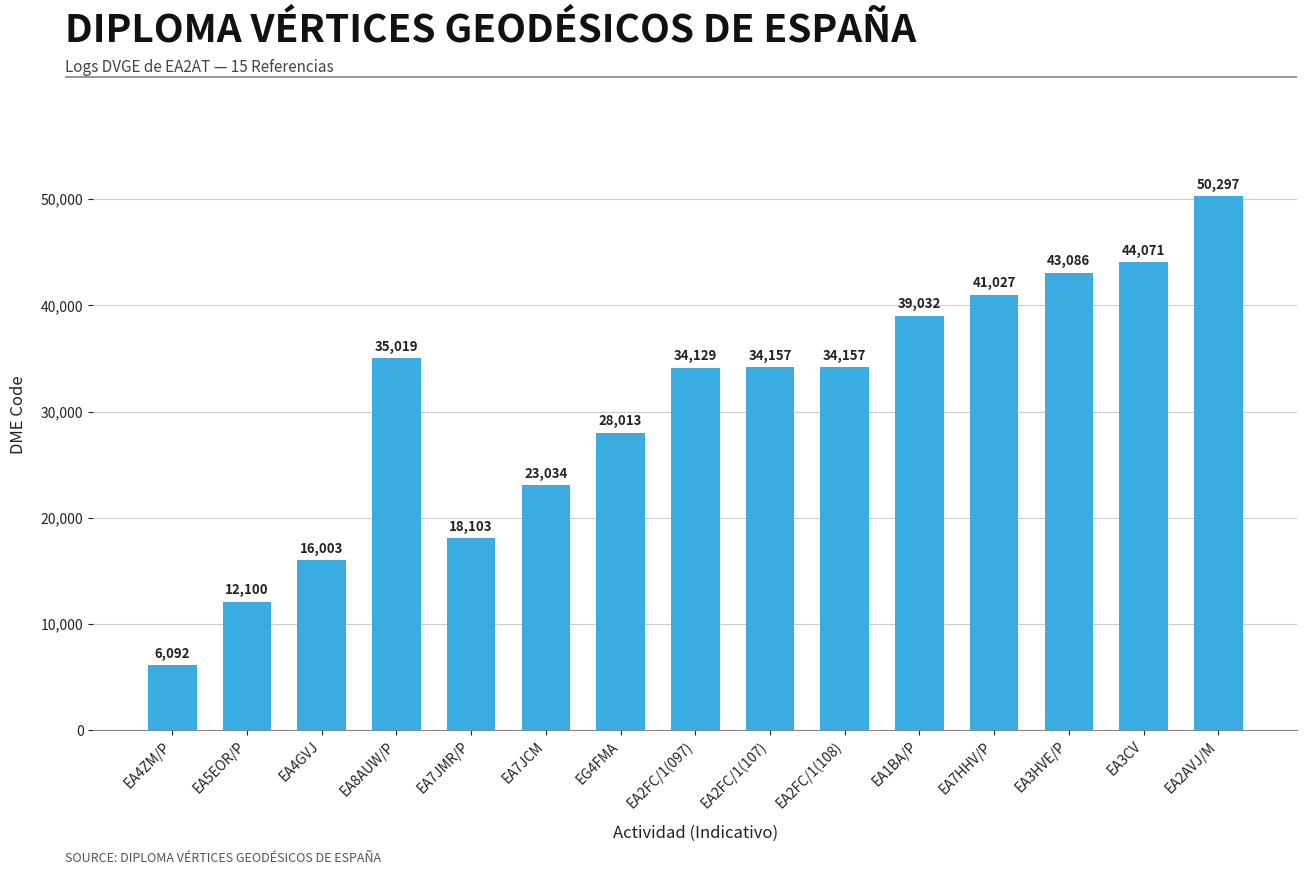

Between EA5EOR/P and EA3HVE/P, which is larger?

EA3HVE/P